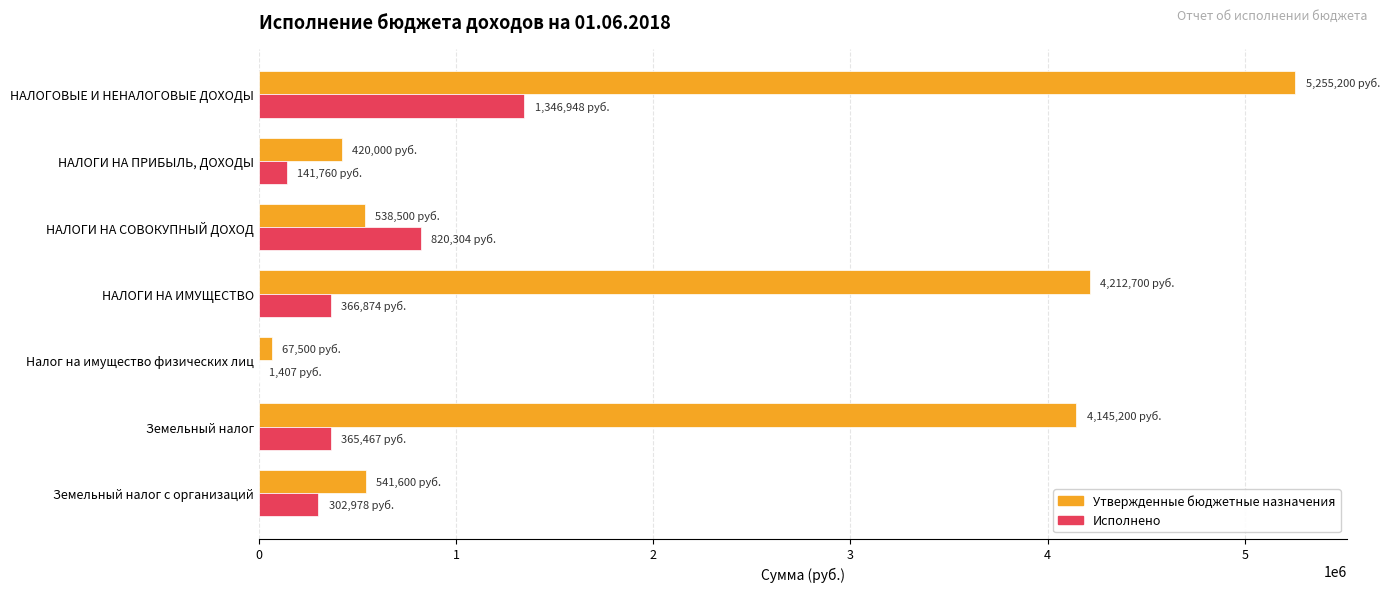

At which category is the sum across all series the highest?

НАЛОГОВЫЕ И НЕНАЛОГОВЫЕ ДОХОДЫ